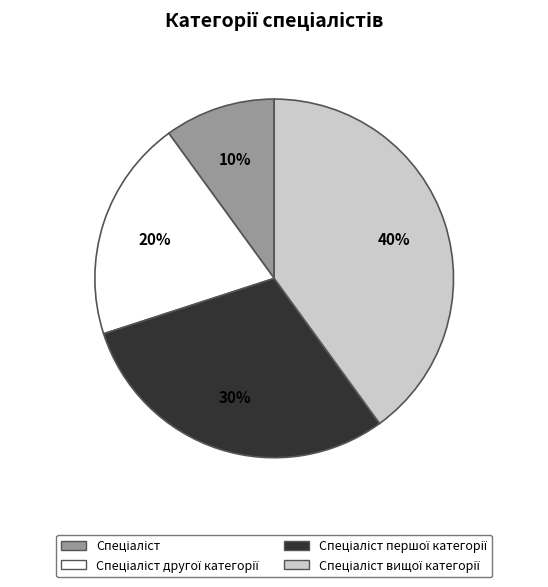

To the nearest percent, what is the difference between the largest and smallest slice percentages?

30%